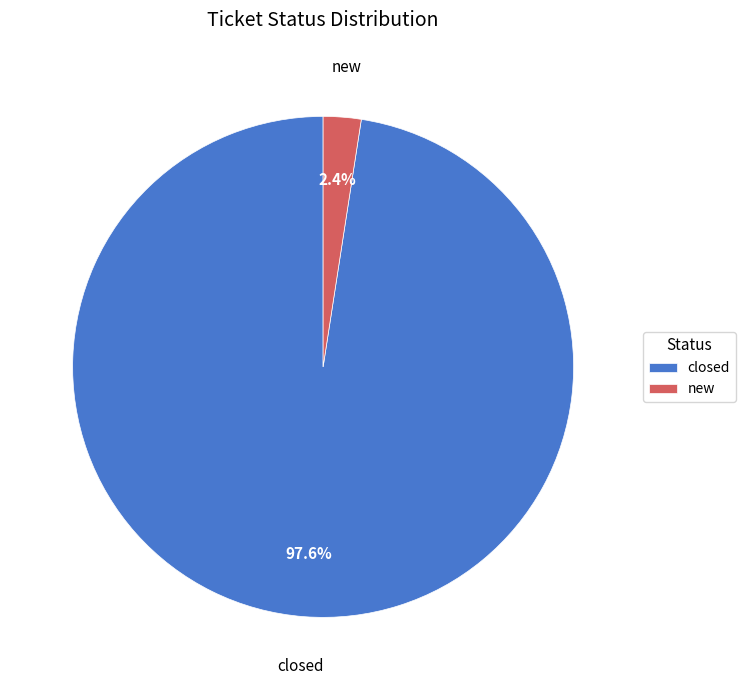

Which category has the biggest portion of the pie?

closed